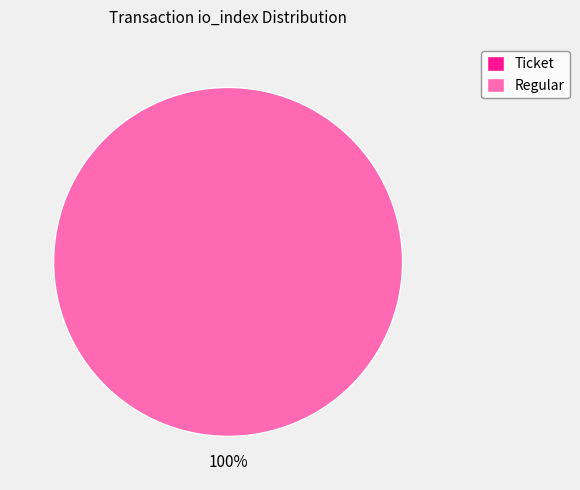

To the nearest percent, what is the combined percentage of Ticket (io_index=0) and Regular (io_index=123)?

100%